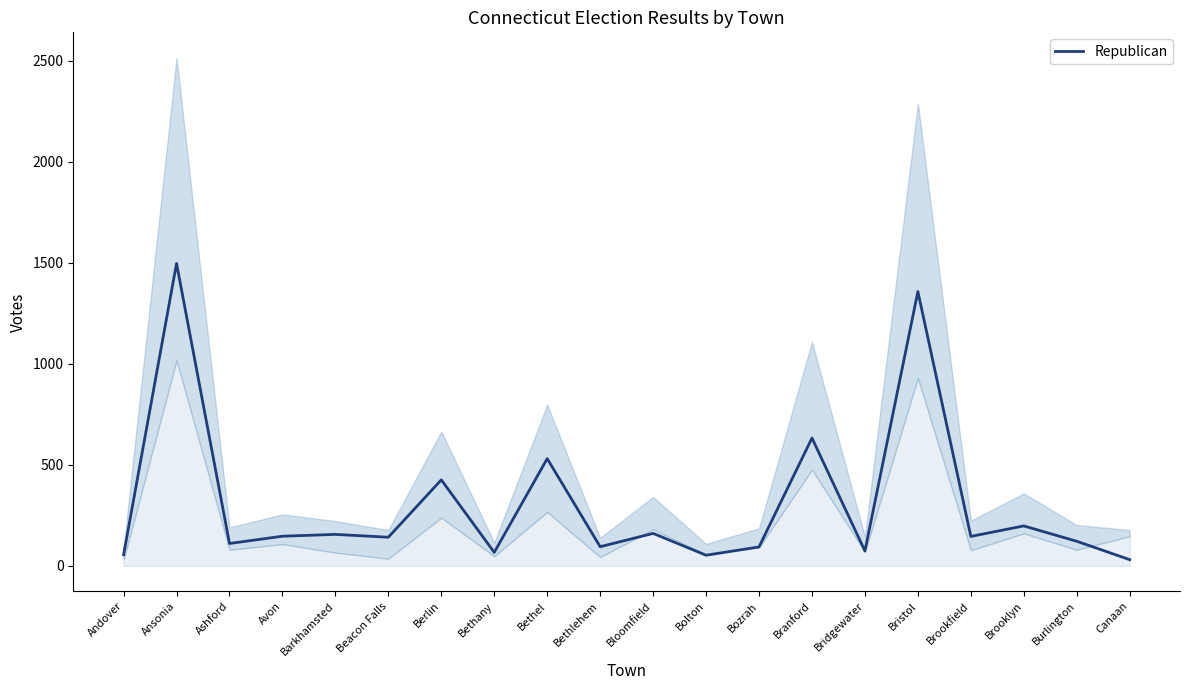

What is the change in value from Ashford to Brookfield?

+35